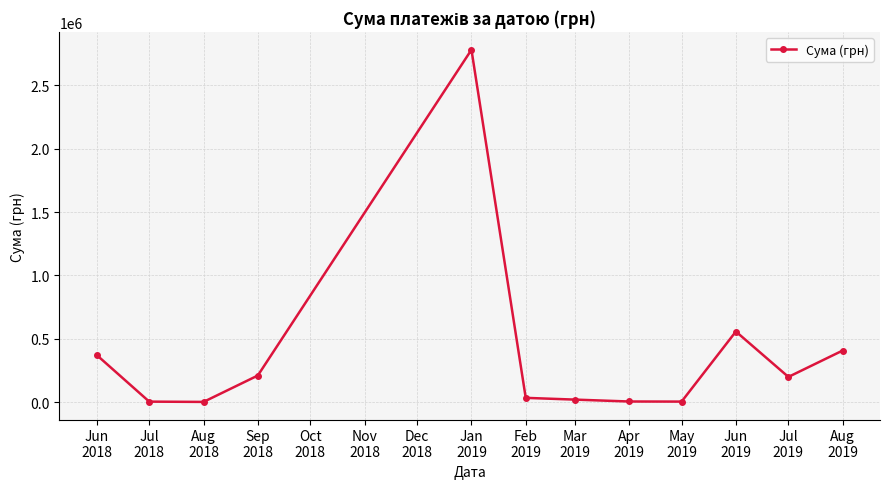

What is the value of the 4th point from the left?

209822.6